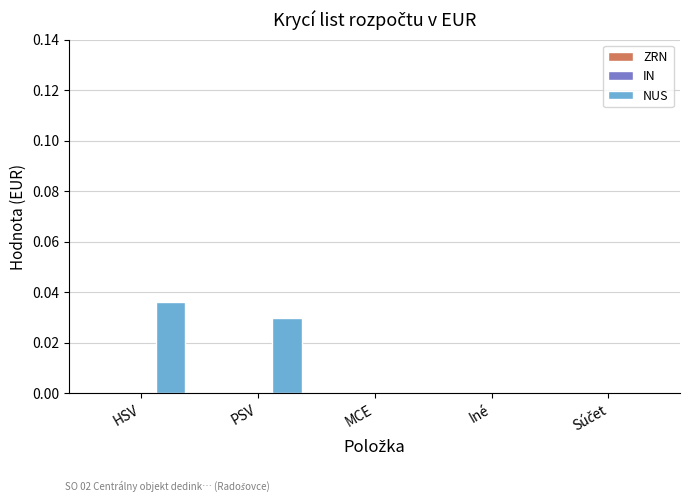

Is it true that the value at HSV is 0.0?

True